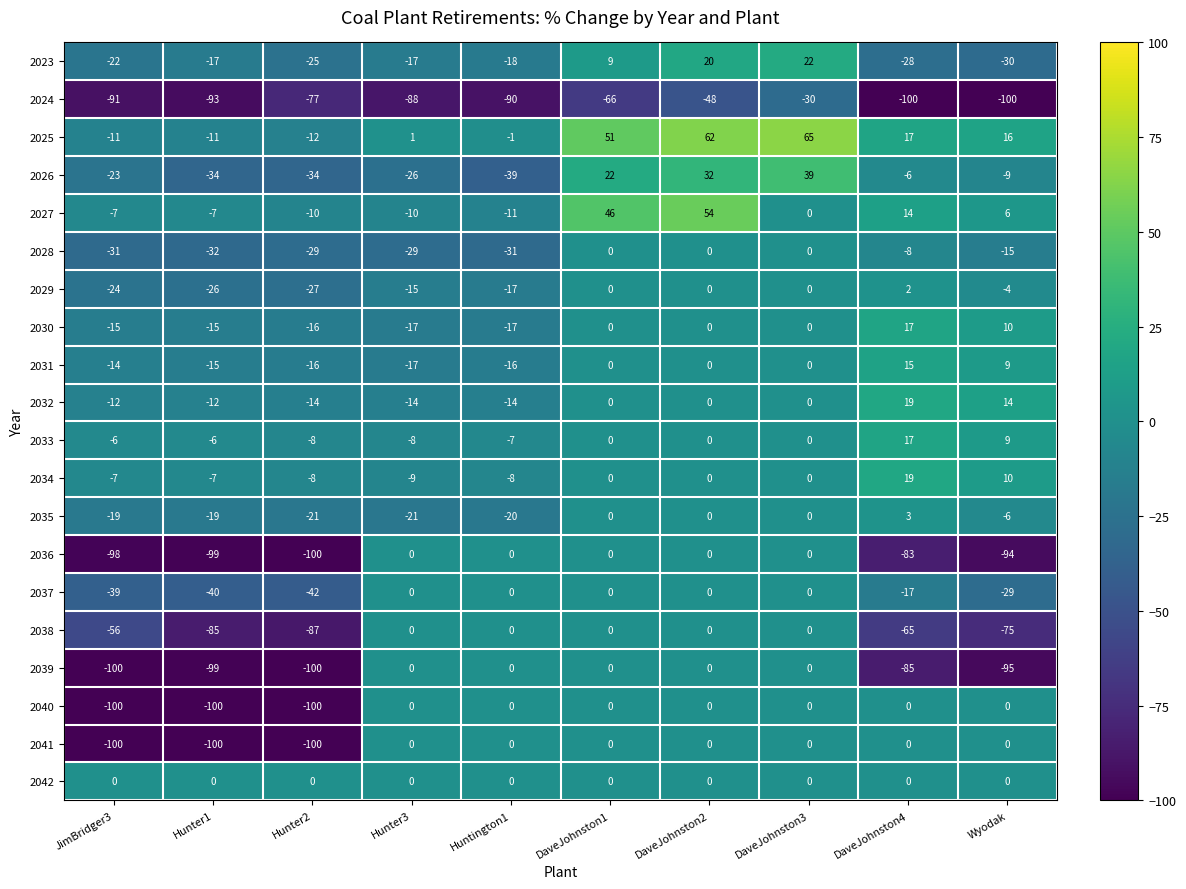

What is the sum of all 2036 values?

-474